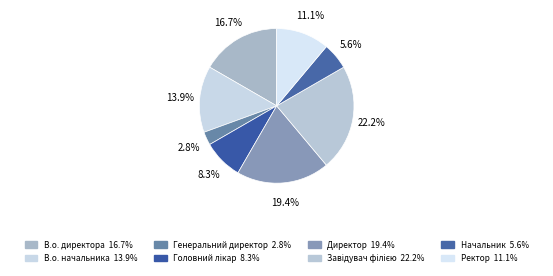

Count the number of slices in the pie.

8